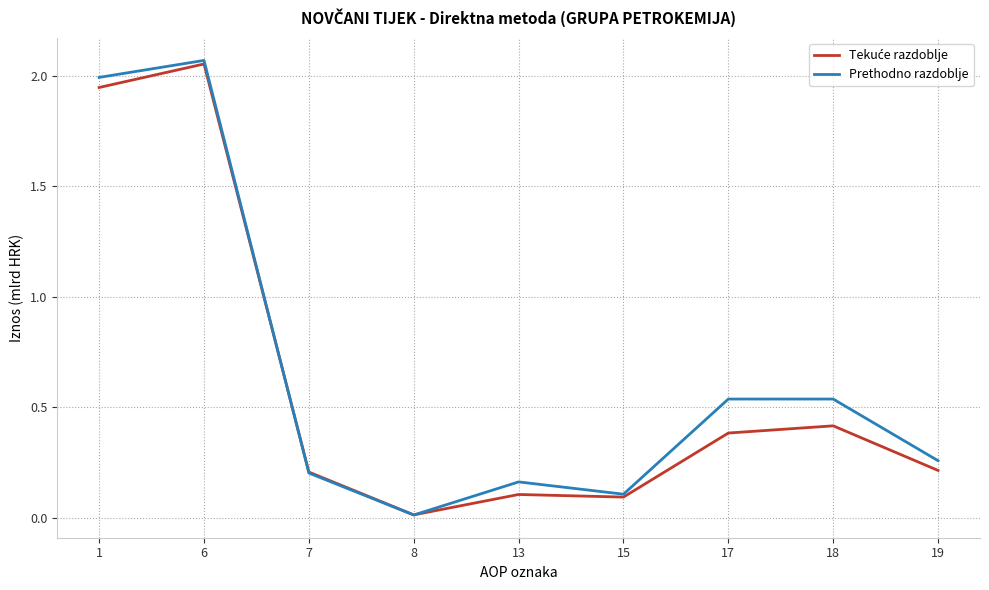

Which label corresponds to the largest value in the chart?

6